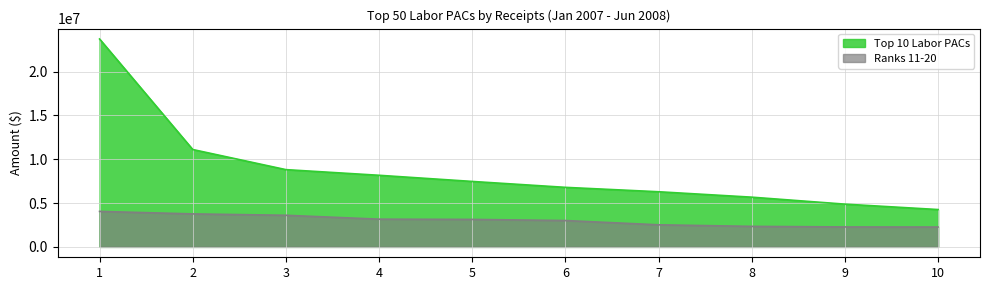

At which category is the sum across all series the highest?

1